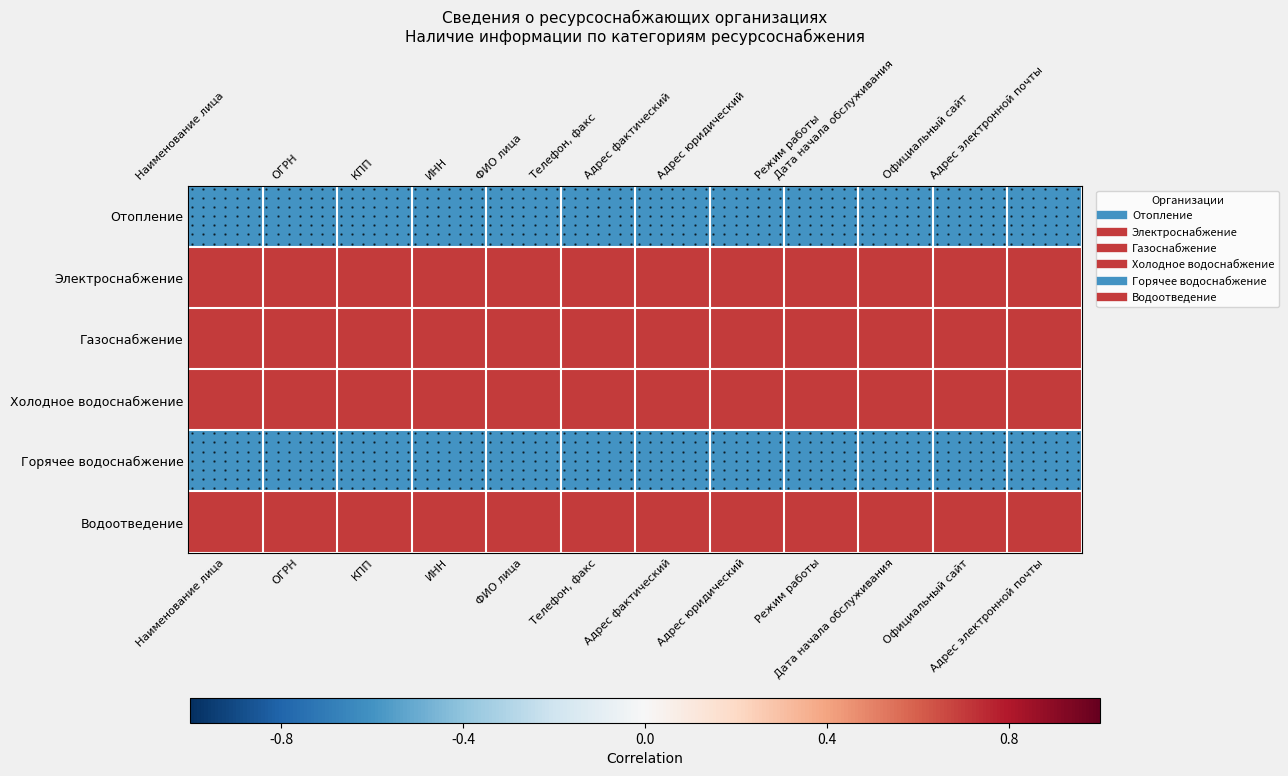

How many data points does each series have?

12